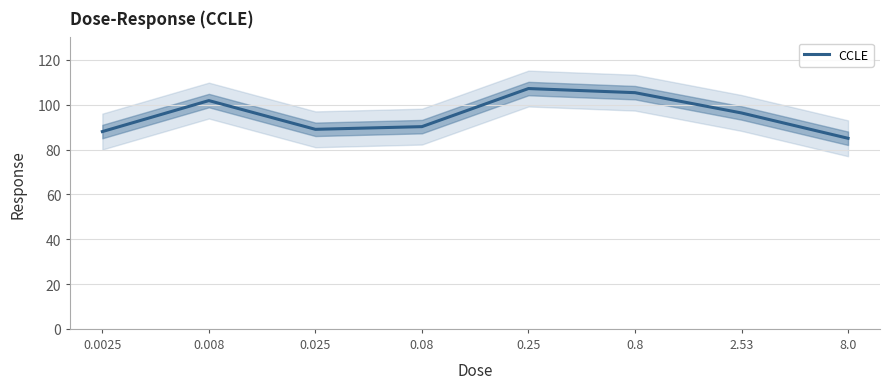

Which category has the lowest value across all series?

8.0